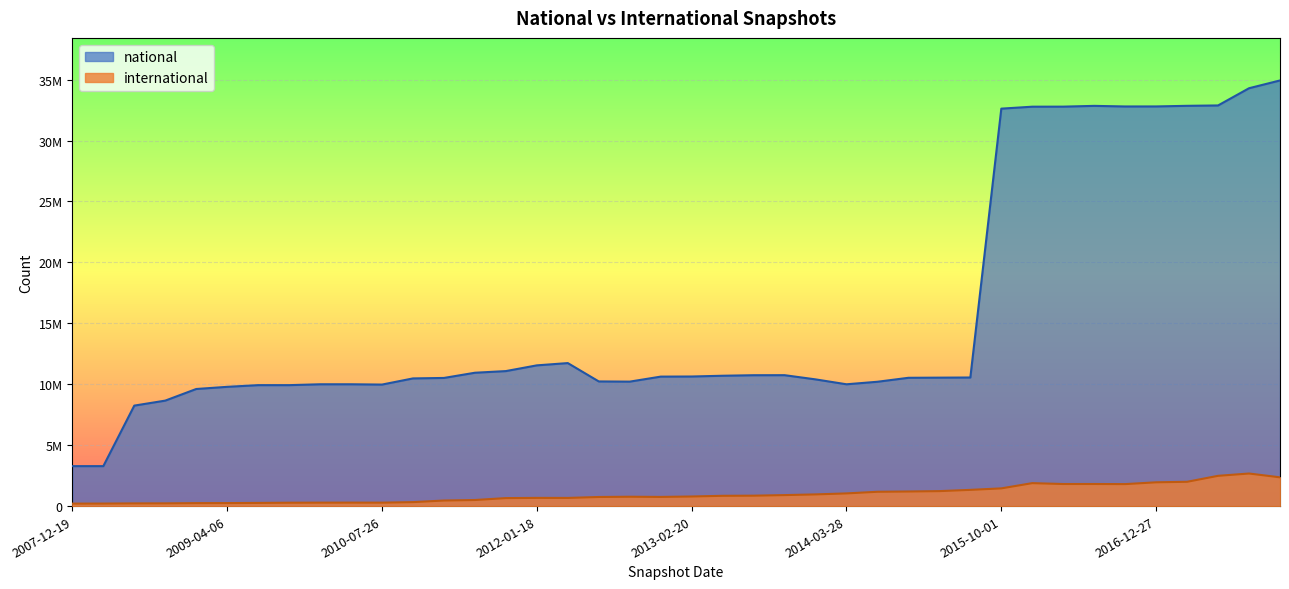

What is the label of the 16th point from the right?

2013-12-20